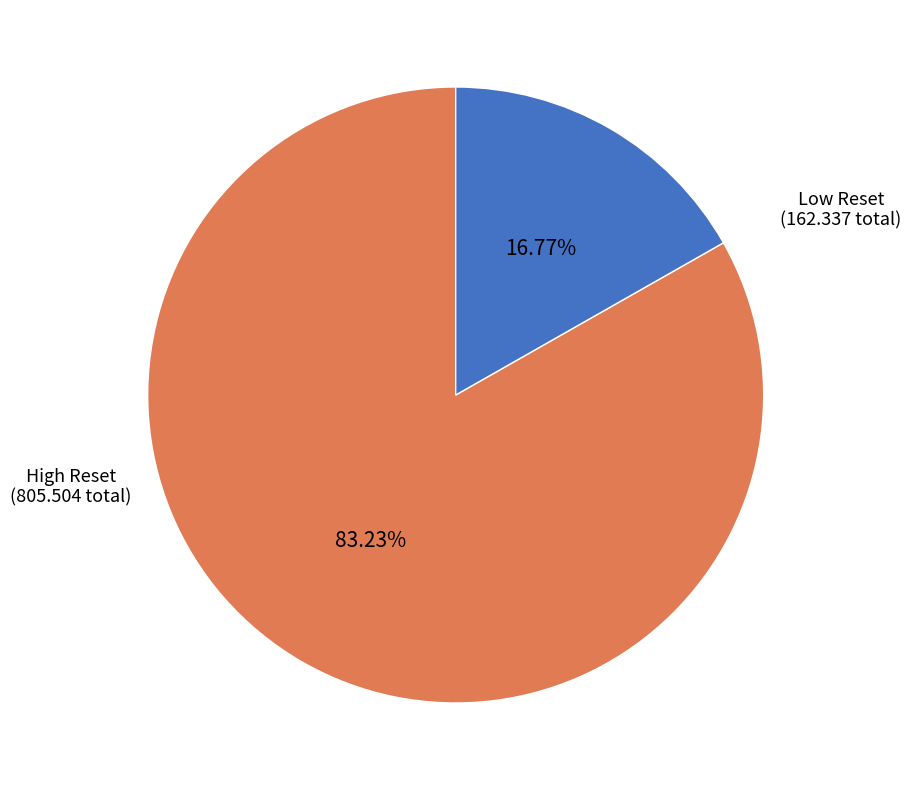

Is there a majority slice in this chart?

Yes